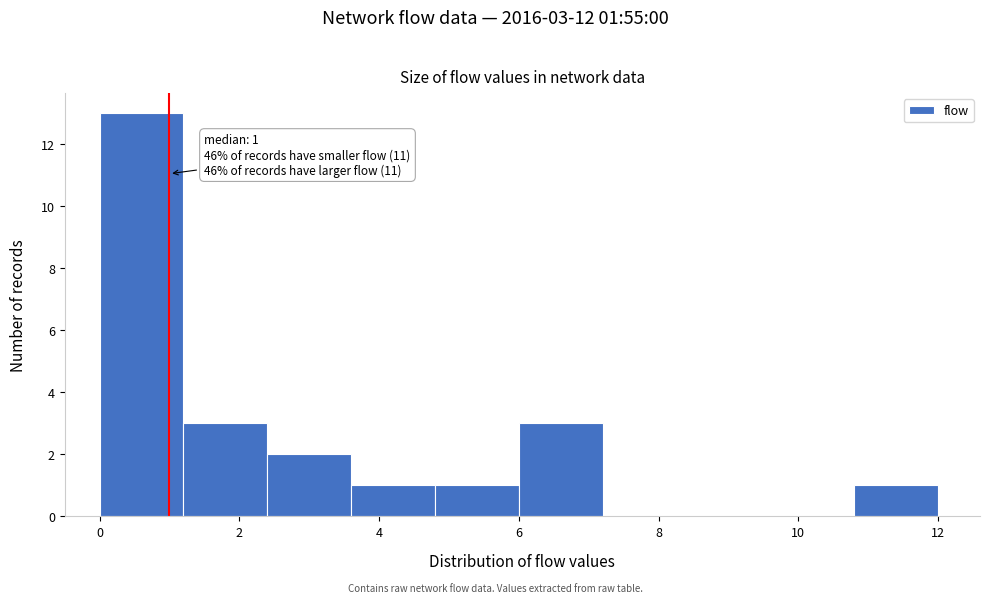

Which range on the x-axis has the tallest bar?

0.0 to 1.2